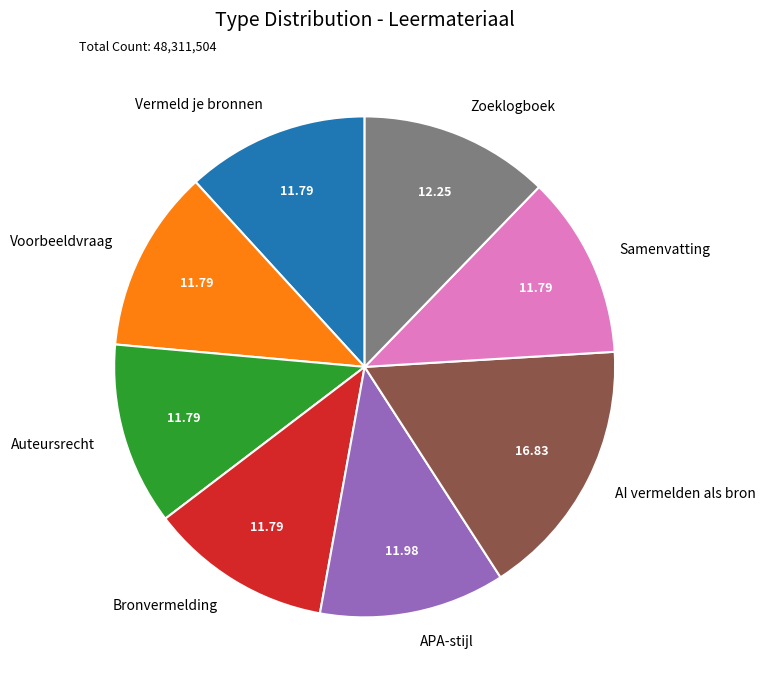

What is the largest slice in the pie chart?

AI vermelden als bron